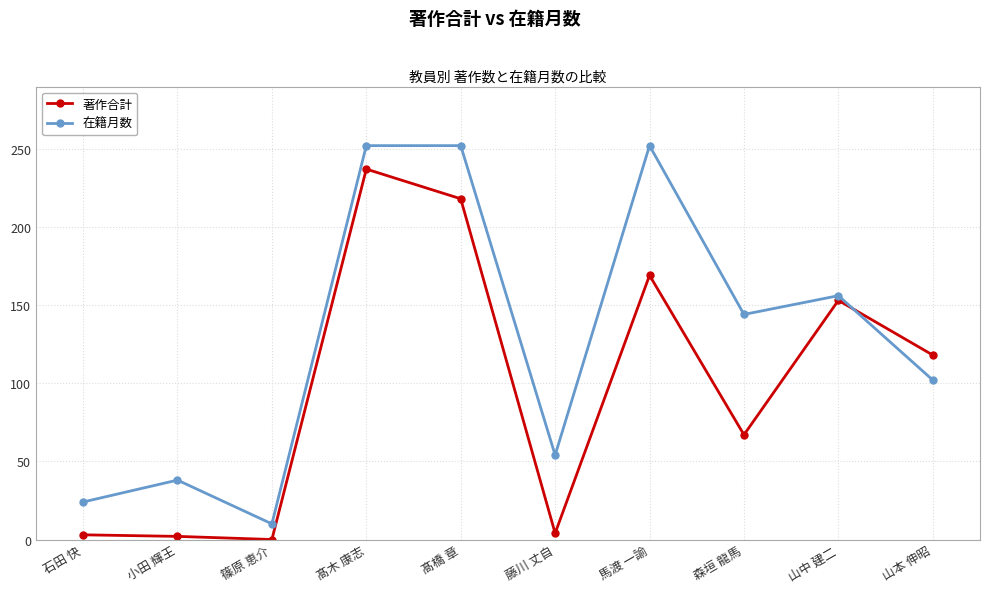

After their last crossing, which series has the higher values: 在籍月数 or 著作合計?

著作合計